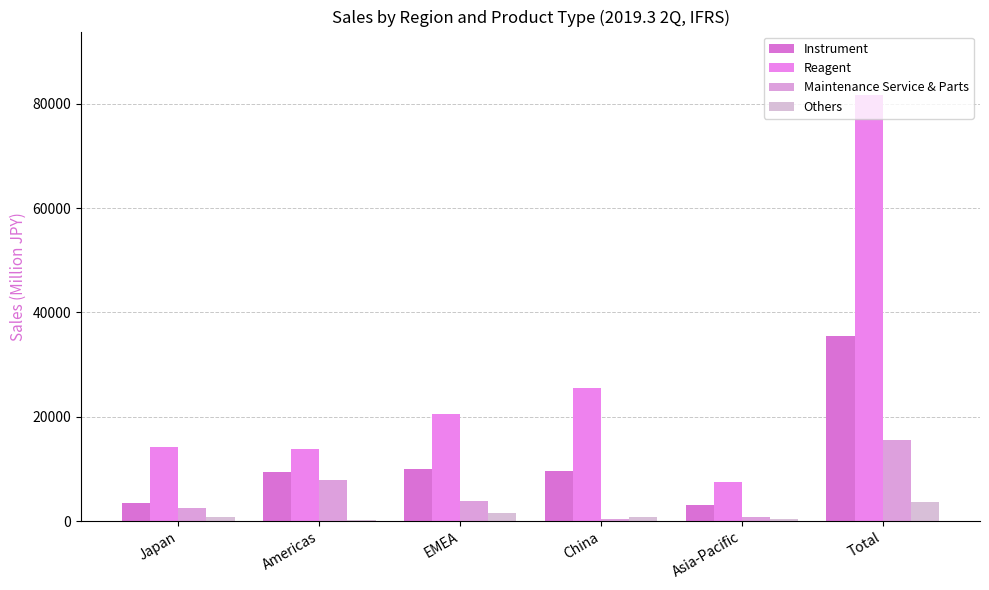

What is the value of the Others bar at the 5th from the left?

363